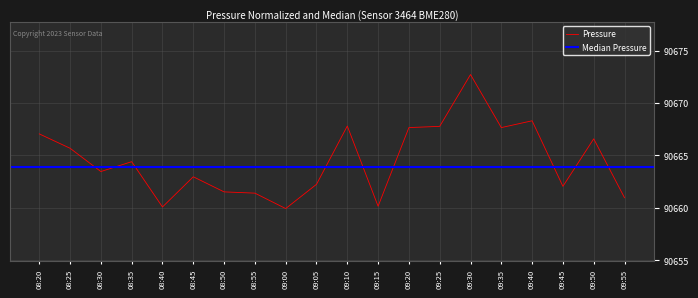

What is the ratio of the value at 09:25 to the value at 09:55?

1.0